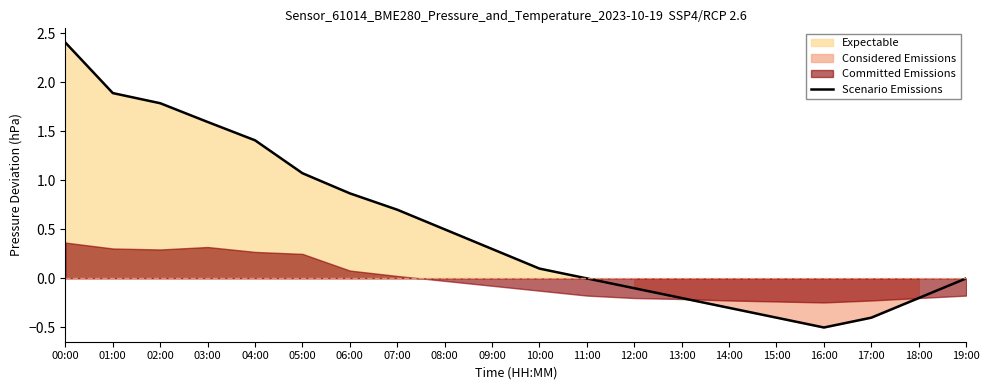

At which category does the chart reach its minimum across all series?

16:00